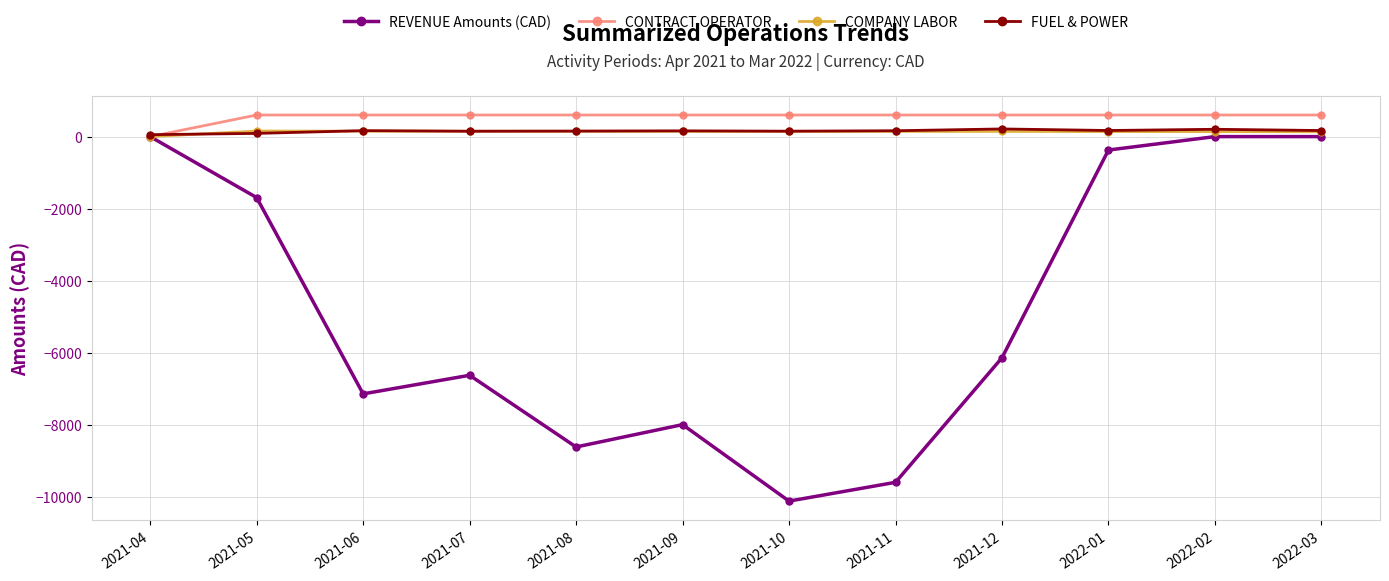

Between 2021-07 and 2021-09, which series saw the biggest shift?

REVENUE Amounts (CAD)